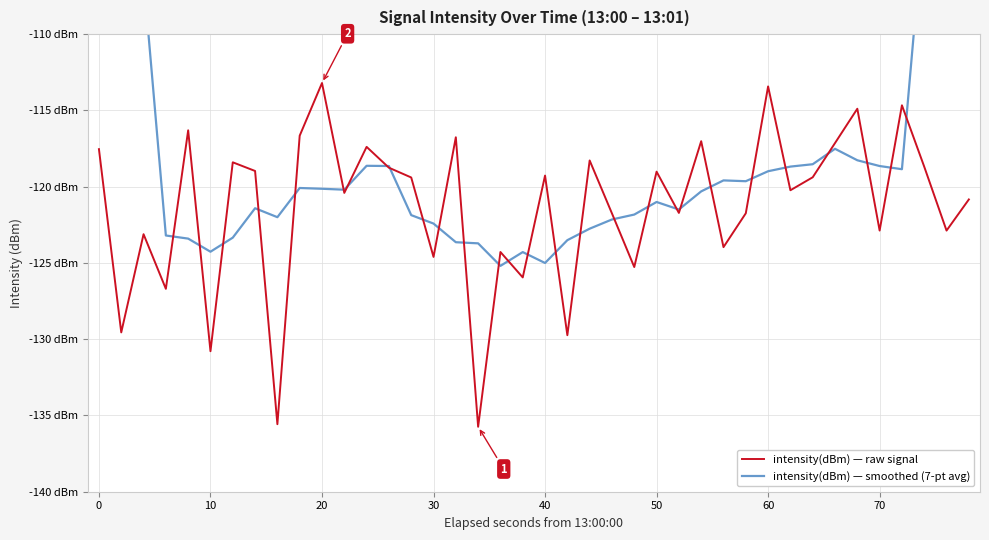

The value of intensity(dBm) — raw signal at 50 is -118.4. True or false?

True